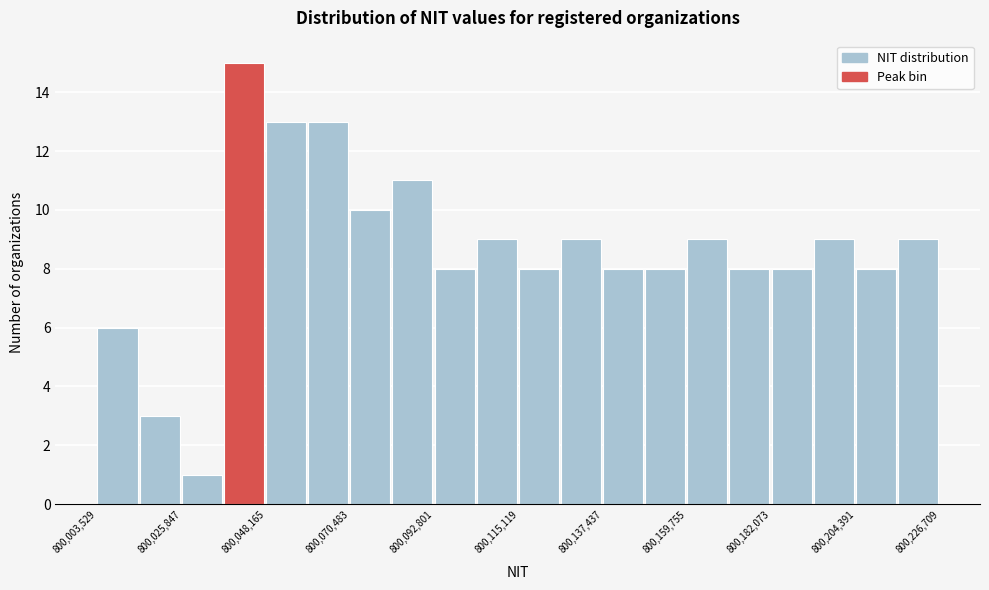

Around what value on the x-axis is the tallest bar? Give the approximate position of its centre, as read against the axis.

800040000